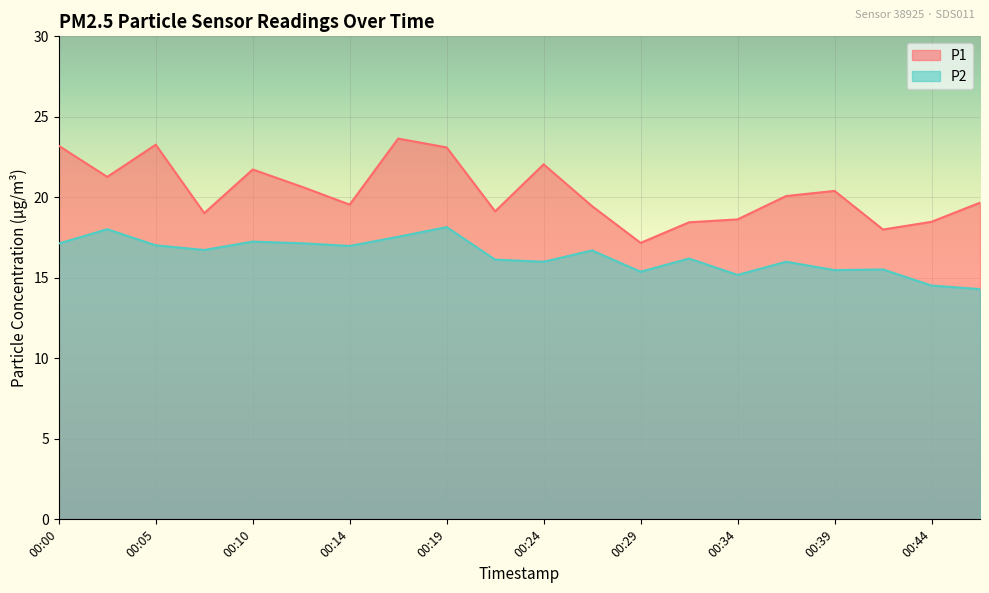

True or false: P2 has a value of 14.3 at 00:46.

True